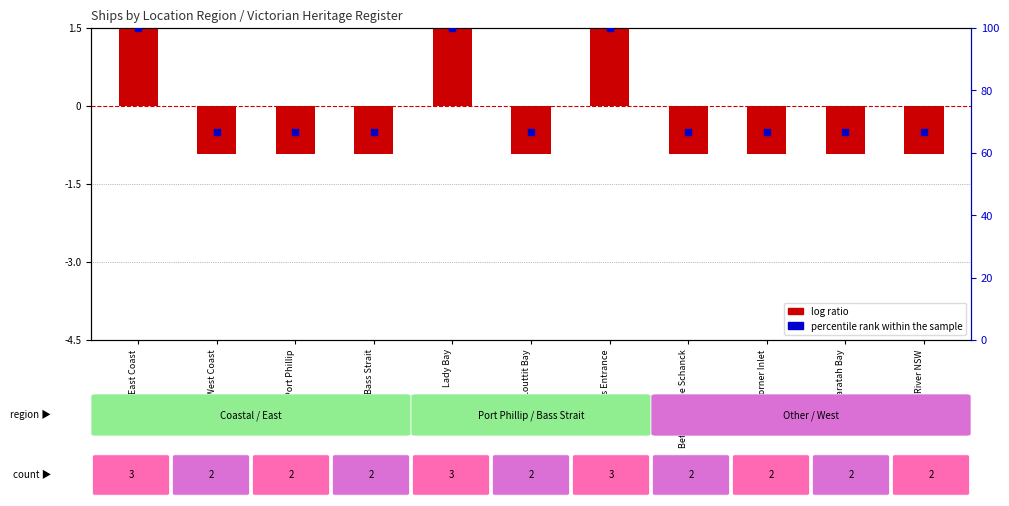

Which series contains the highest Y value?

percentile rank within the sample